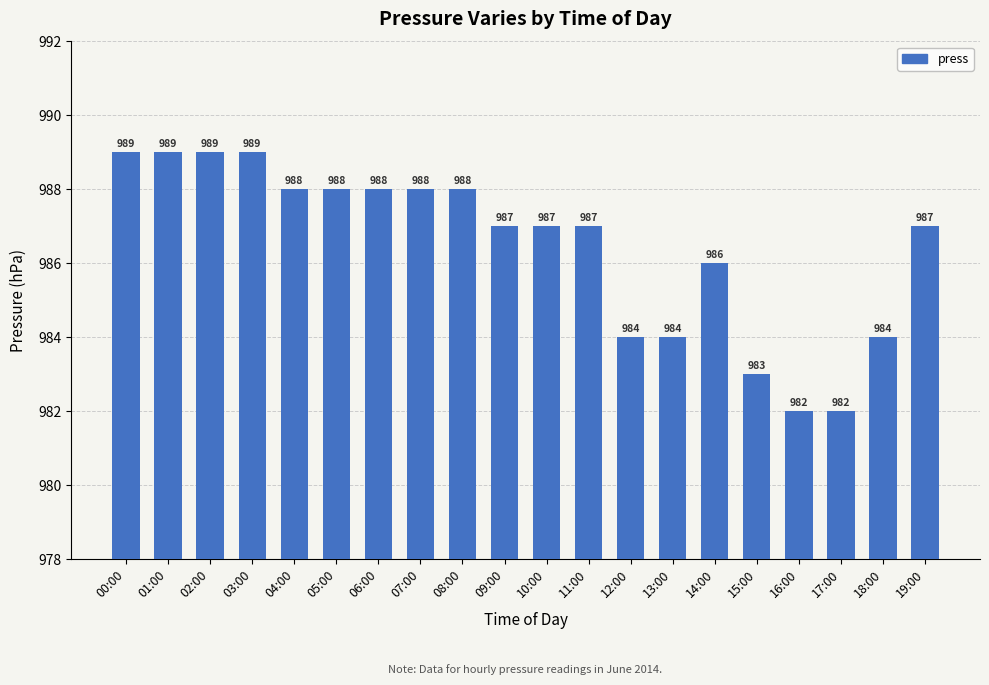

What position from the right is 12:00?

8